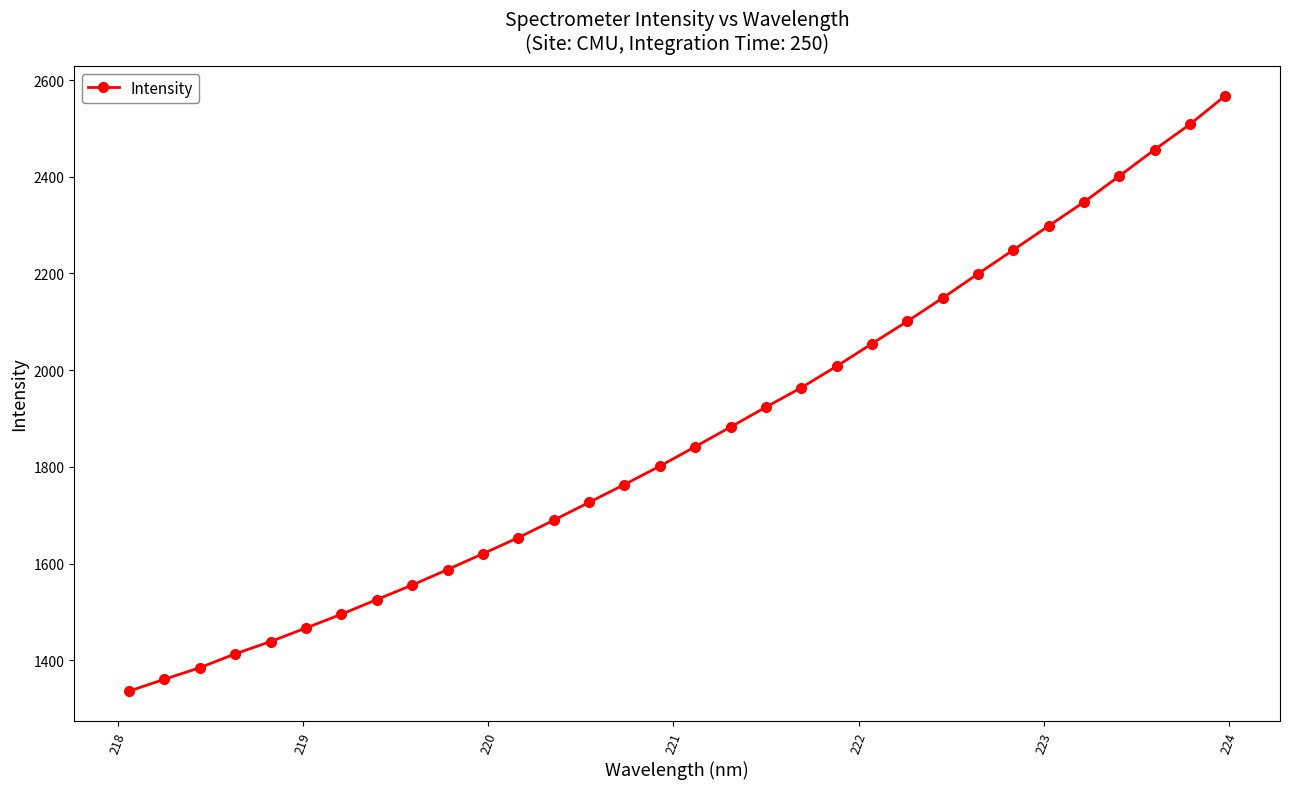

What is the value of the 14th point from the left?

1726.7